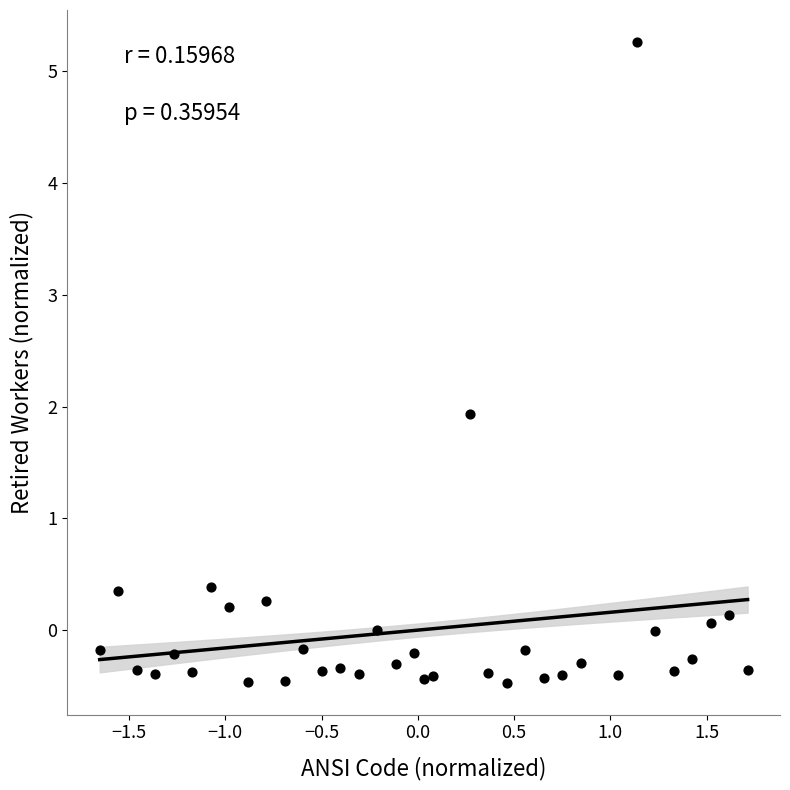

What Y value in the scatter plot is closest to 2?

1.9